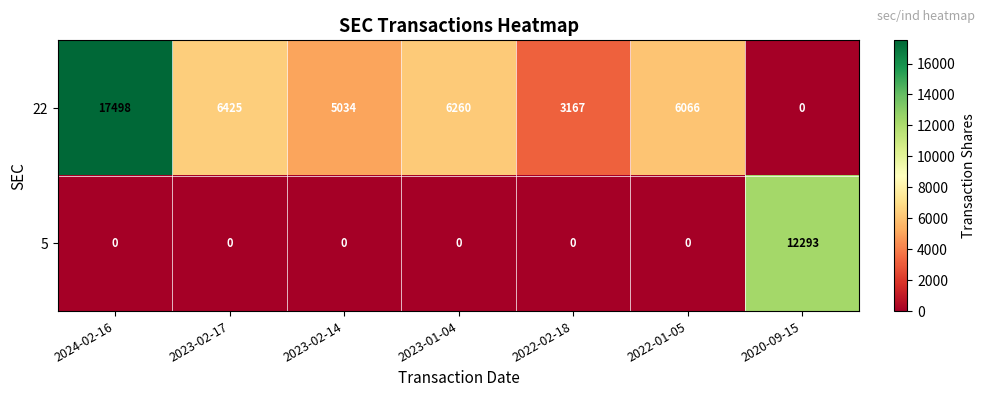

How many distinct data groups are displayed?

2